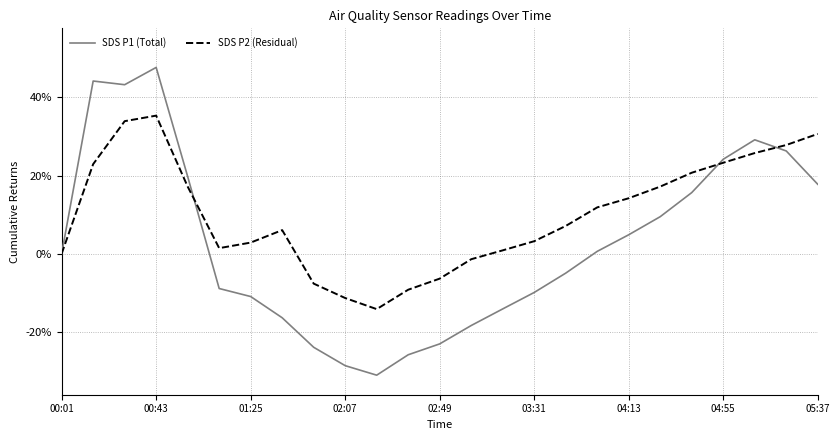

True or false: SDS P2 (Residual) and SDS P1 (Total) cross at least once.

True